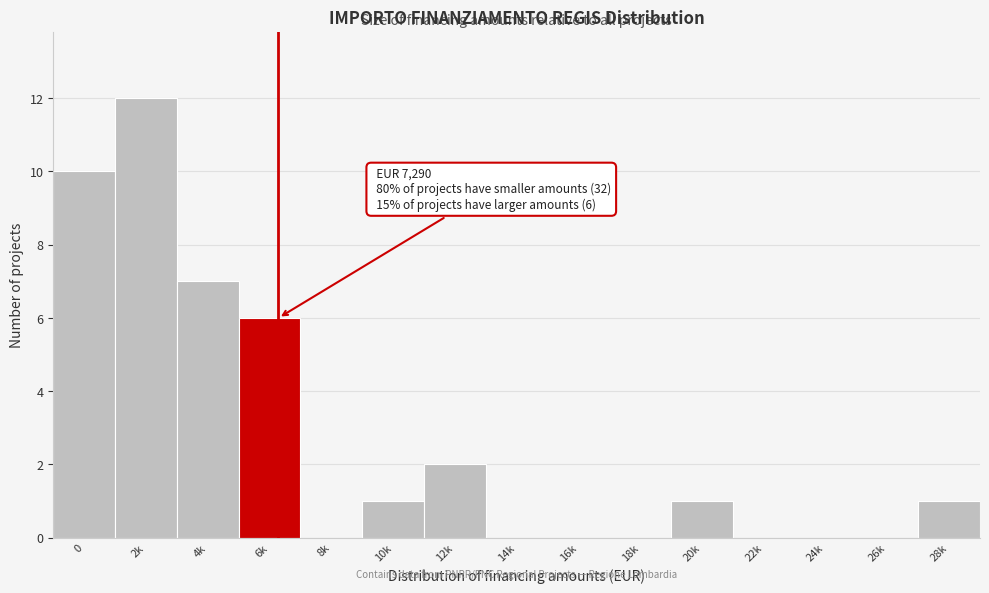

Reading left to right, transcribe all the data shown in this chart.

0=10	2k=12	4k=7	6k=6	8k=0	10k=1	12k=2	14k=0	16k=0	18k=0	20k=1	22k=0	24k=0	26k=0	28k=1